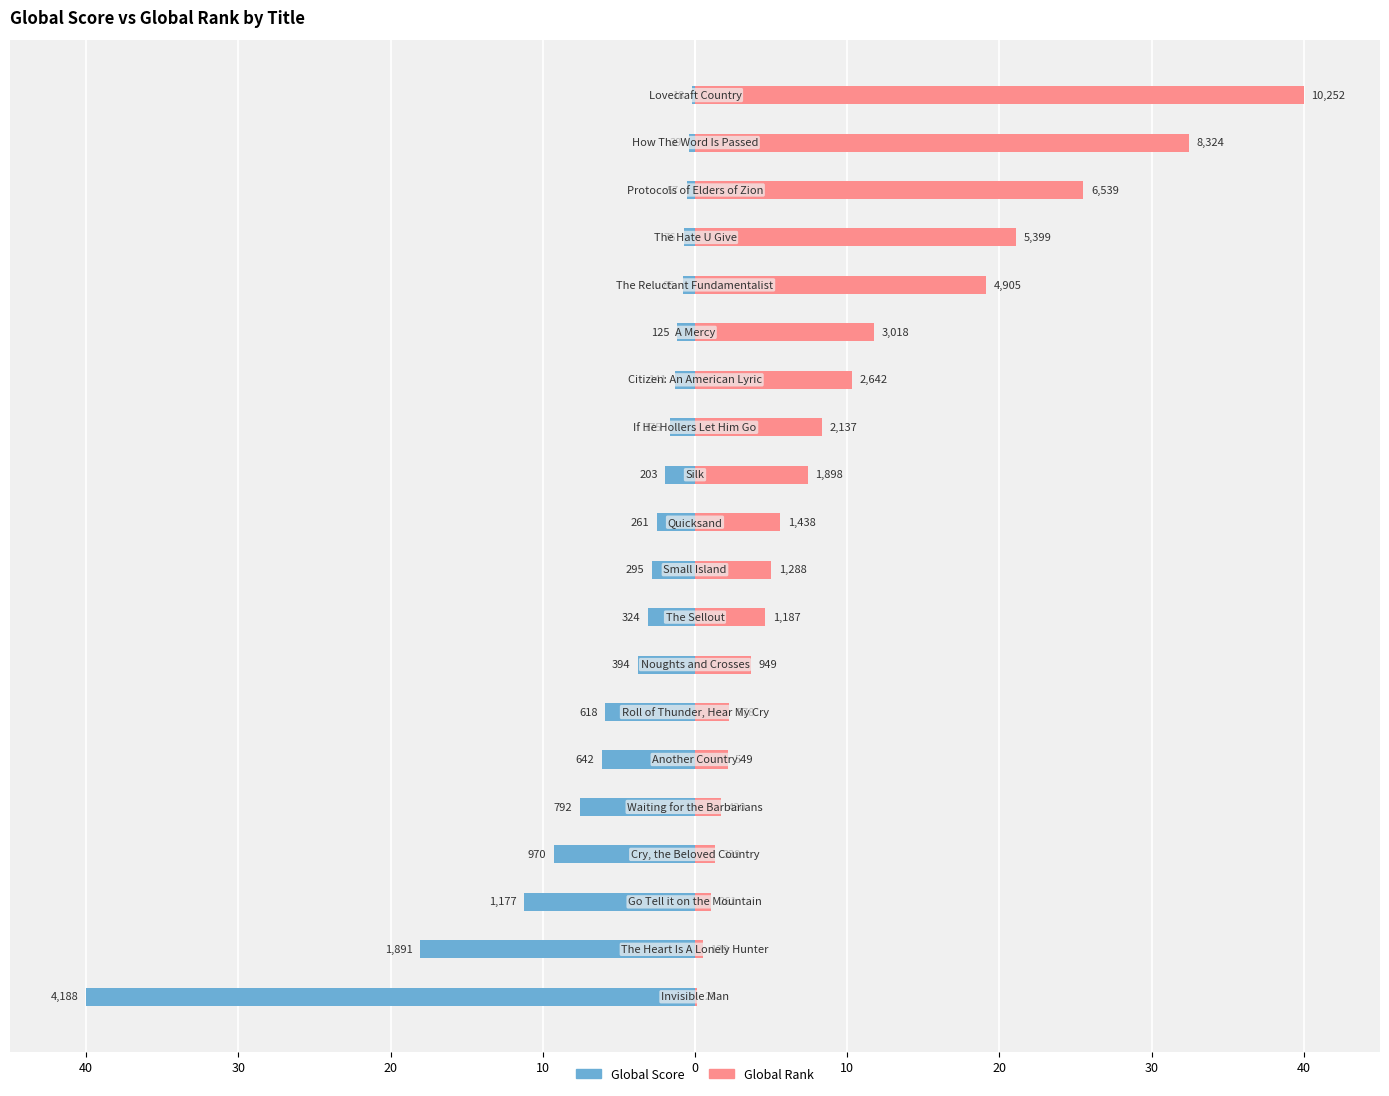

Is the value of Global Score at 40 greater than the value of Global Rank at 9?

No